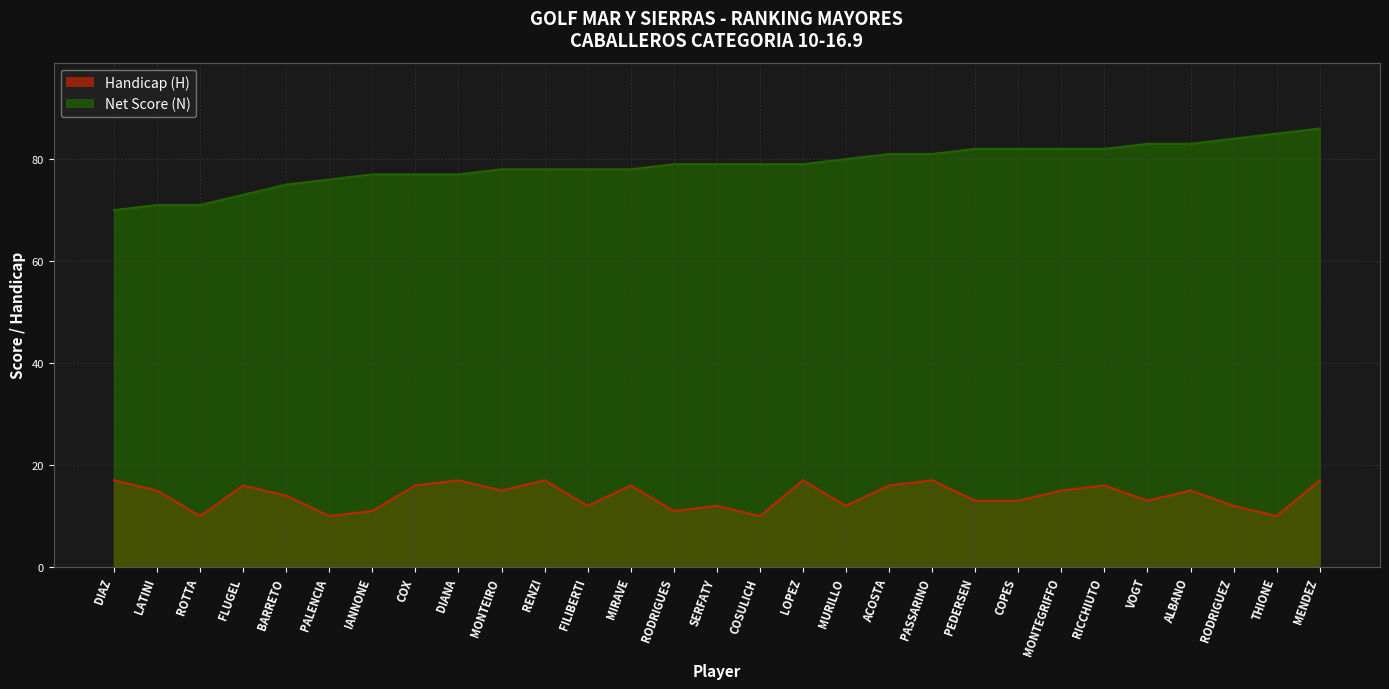

How many distinct data groups are displayed?

2